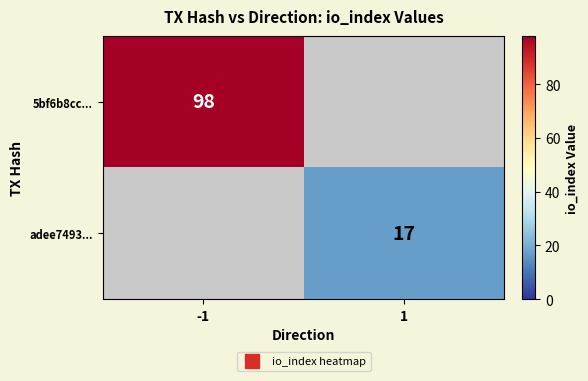

What is the sum of all adee7493... values?

17